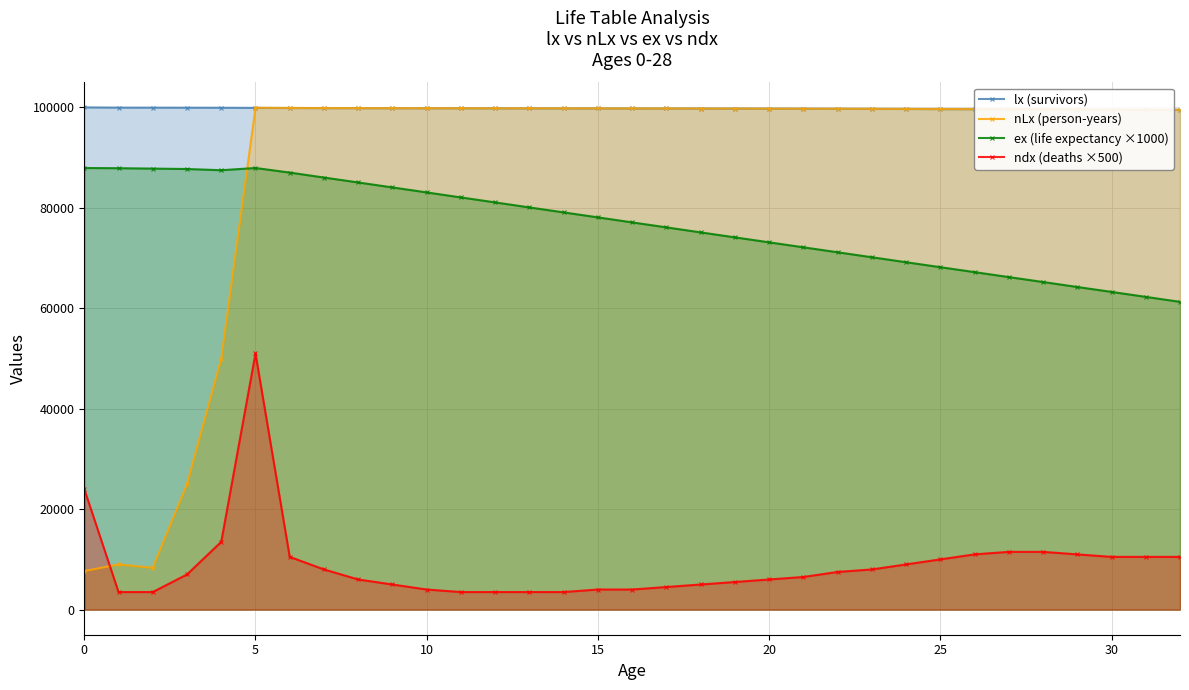

What is the highest value of the ex (life expectancy ×1000) series?

87930.0